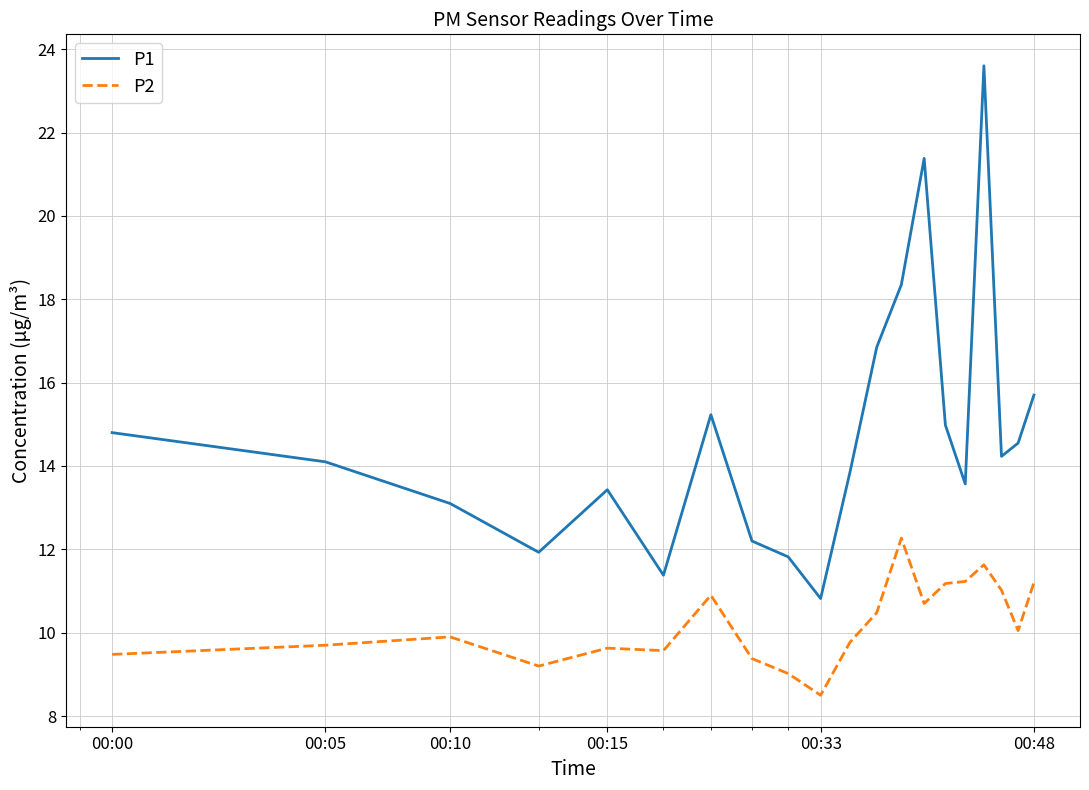

True or false: P1 and P2 intersect in this chart.

False